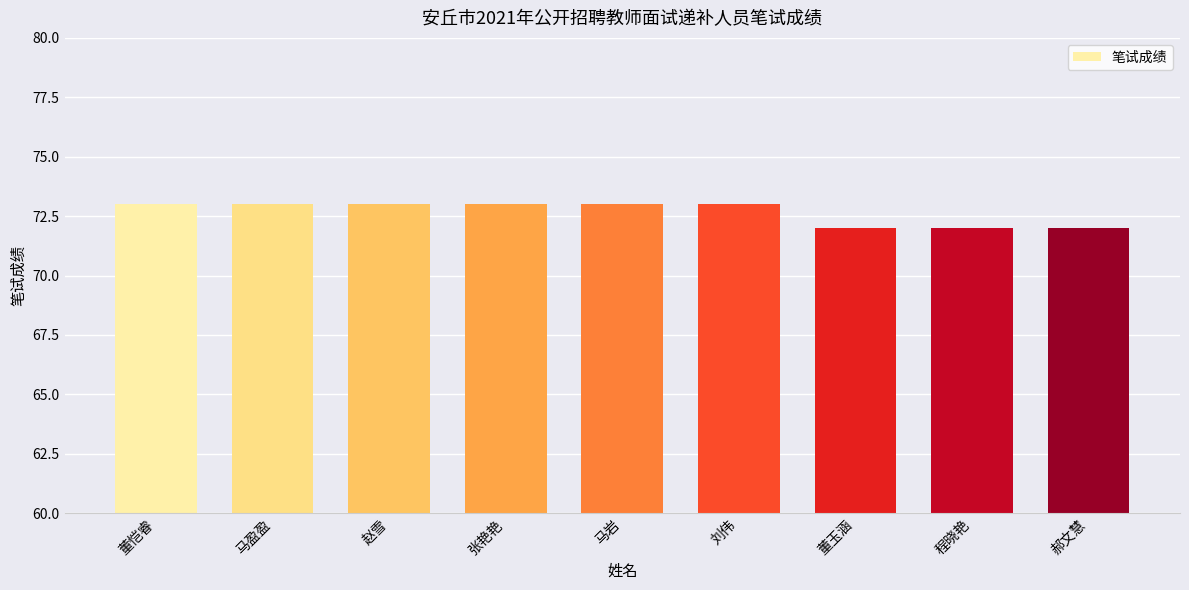

Count the values in the range 72 to 73.

9